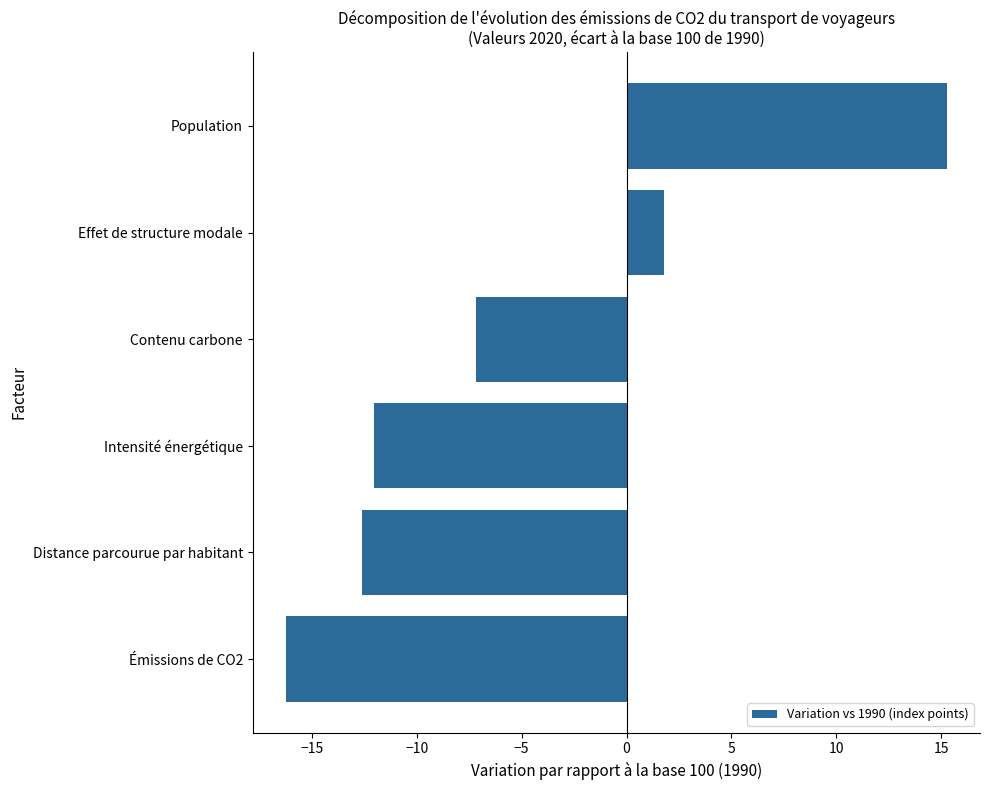

Rank the categories by value from lowest to highest.

Émissions de CO2, Distance parcourue par habitant, Intensité énergétique, Contenu carbone, Effet de structure modale, Population